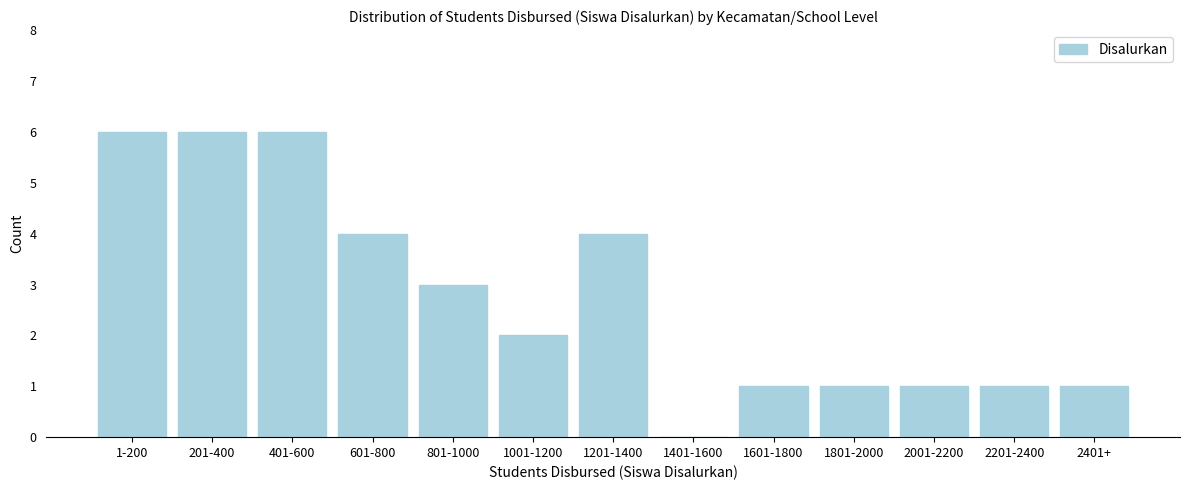

Reading right to left, extract all data points from this chart.

2401+=1	2201-2400=1	2001-2200=1	1801-2000=1	1601-1800=1	1401-1600=0	1201-1400=4	1001-1200=2	801-1000=3	601-800=4	401-600=6	201-400=6	1-200=6